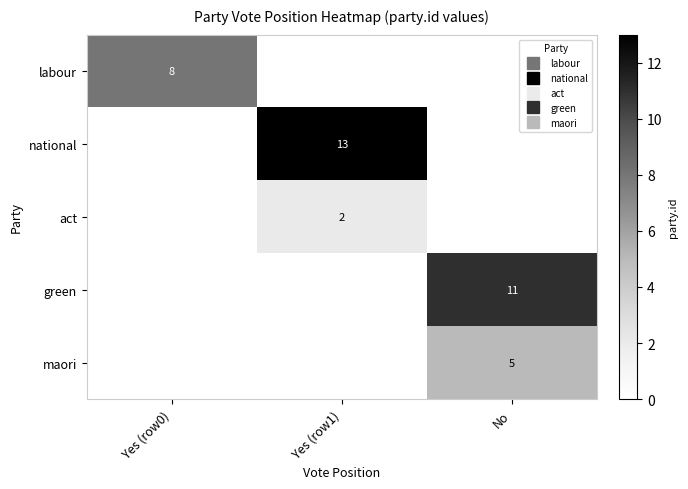

List the labels in order of green value, smallest first.

Yes (row0), Yes (row1), No